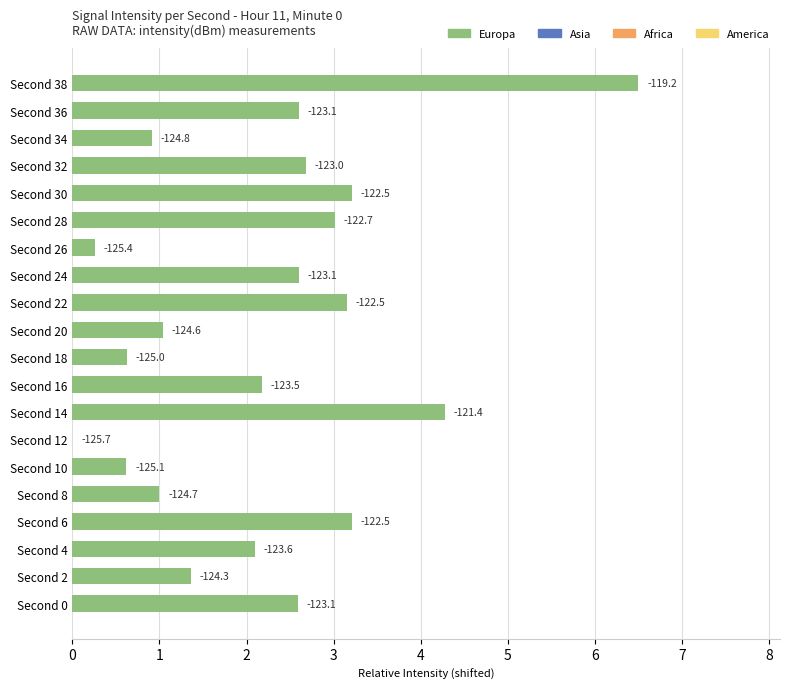

What is the difference between the maximum and minimum values?

6.5